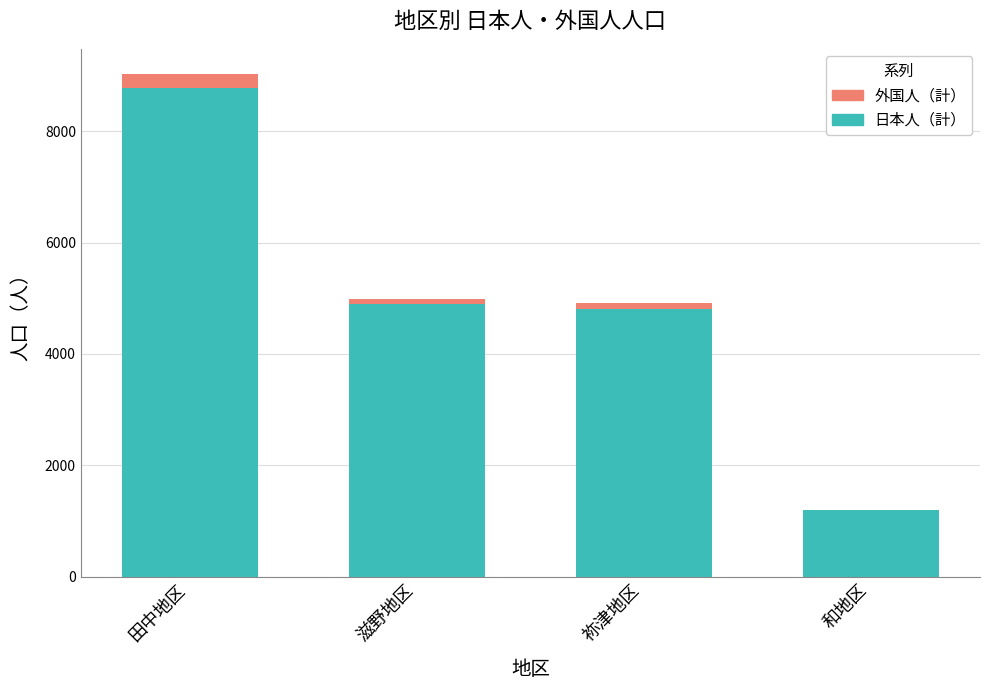

At which category is the sum across all series the highest?

田中地区